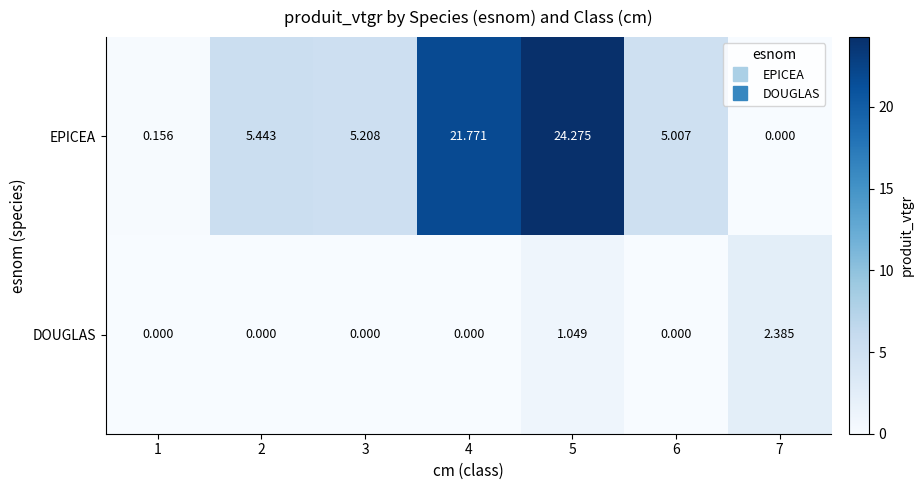

Which series has the widest spread of values?

EPICEA